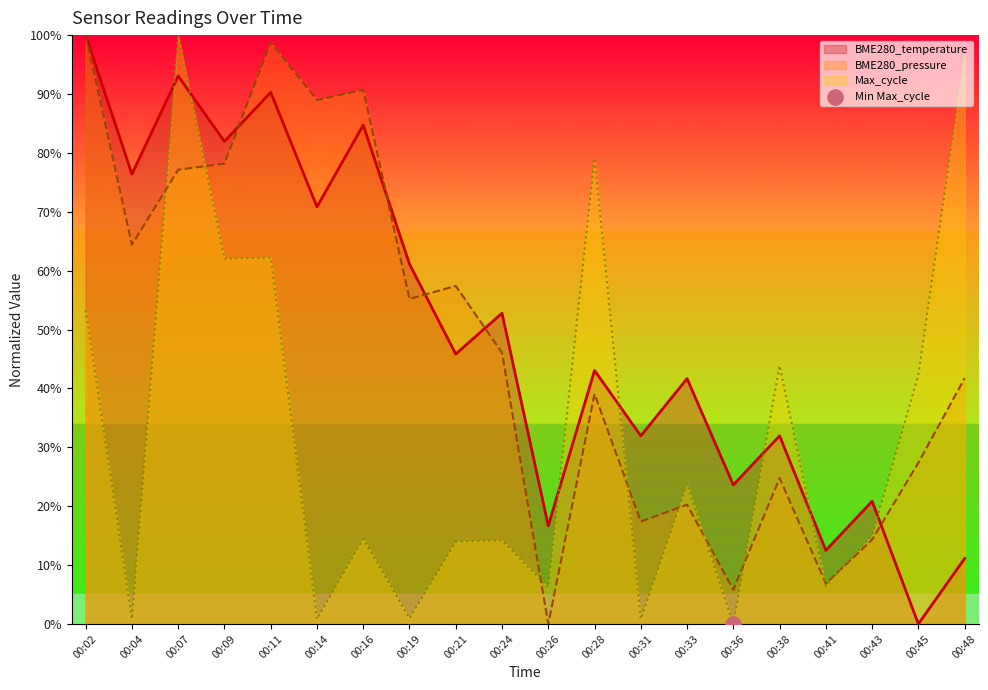

Which series reaches the minimum Y coordinate?

BME280_temperature